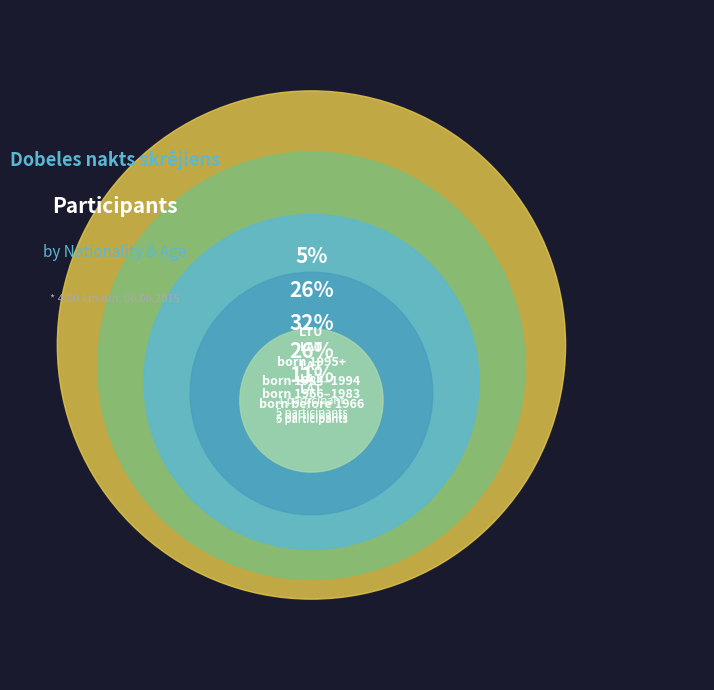

To the nearest percent, what portion does 3 represent?

30%